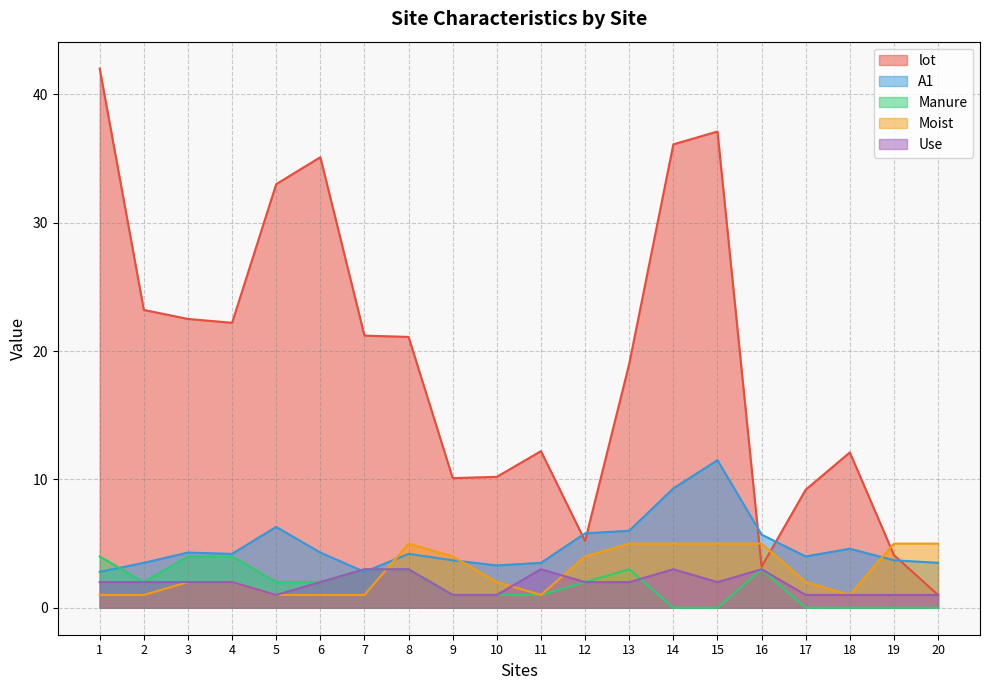

Which series ends up on top after the final intersection of A1 and Use?

A1